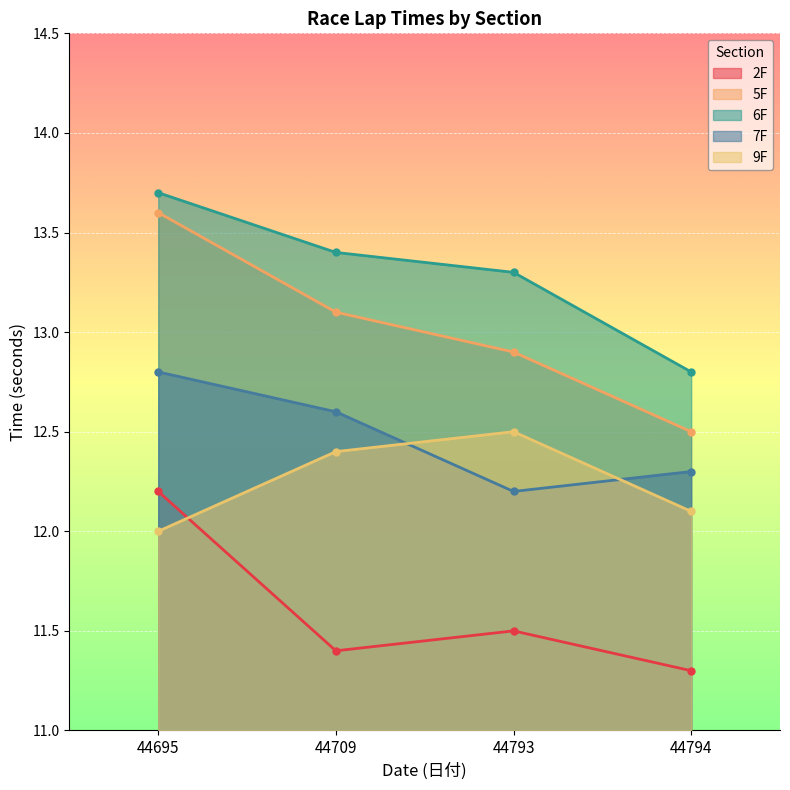

How many interior local peaks does the 2F series have?

1